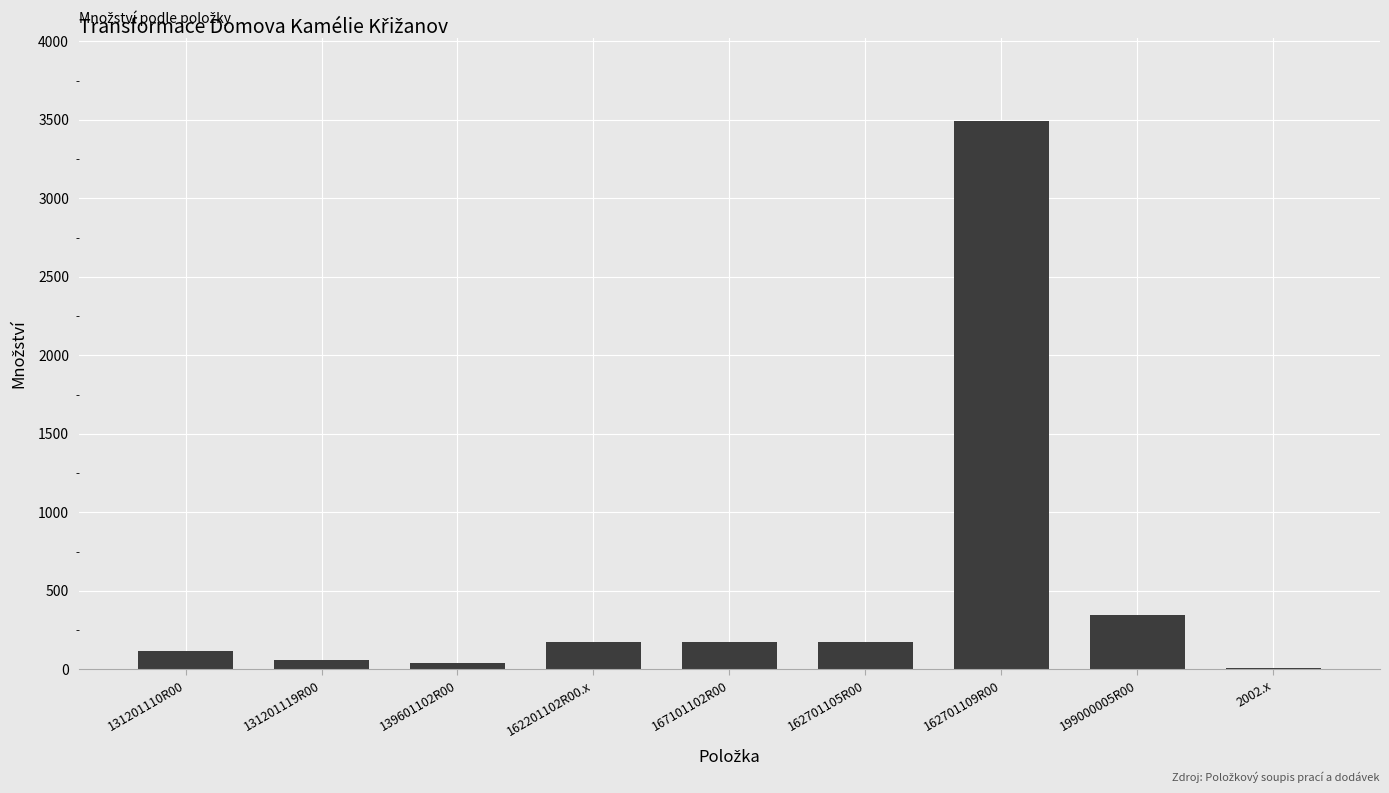

At which label is the value closest to 1751?

199000005R00